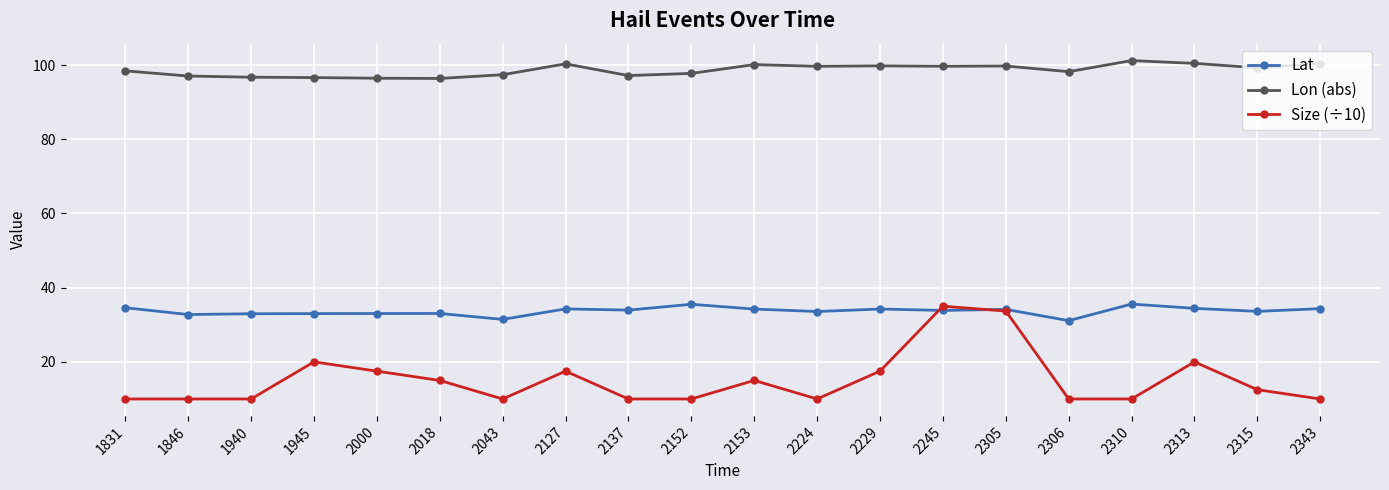

What is the greatest value displayed?

101.2